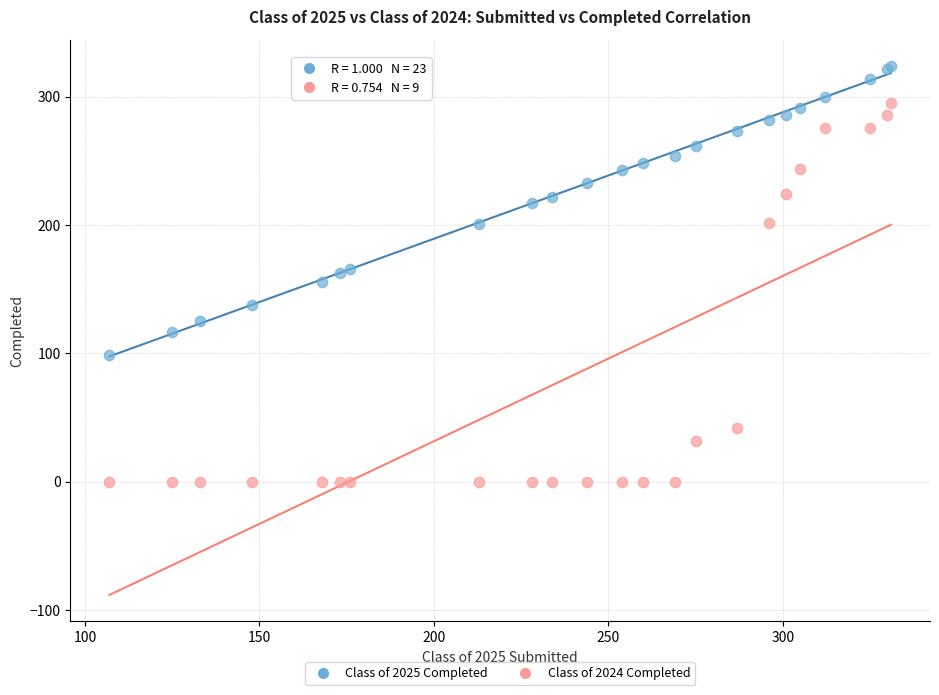

Which series contains the lowest Y value?

Class of 2024 Completed